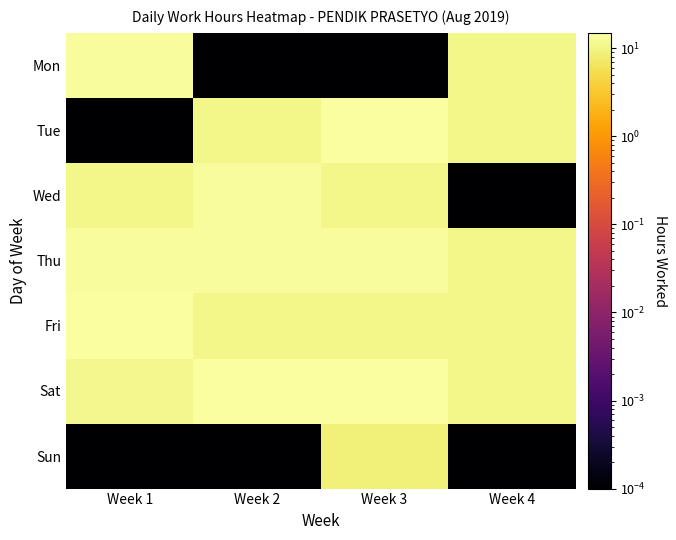

Between Week 3 and Week 4, which series saw the biggest shift?

Mon